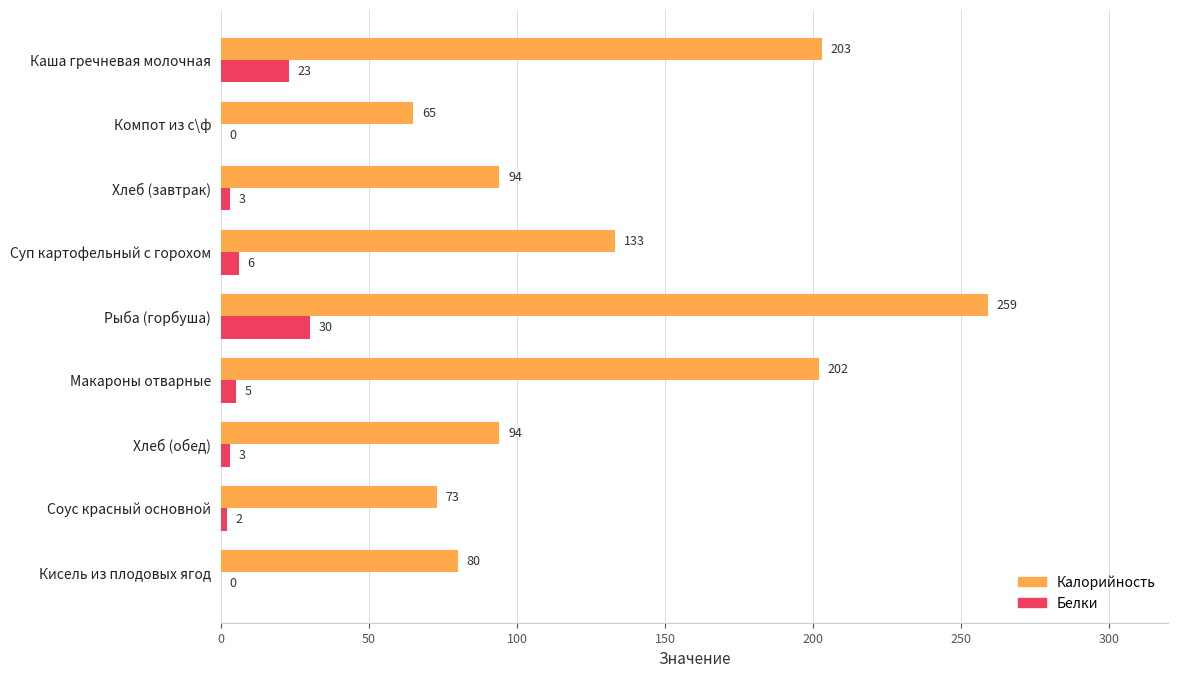

Which series has the largest range (max minus min)?

Калорийность